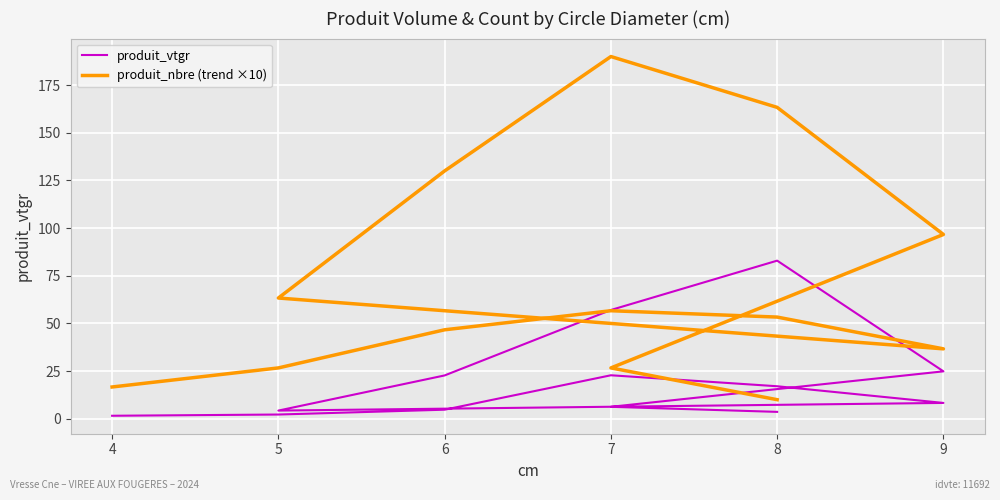

At 5, list the series in order from largest to smallest.

produit_nbre (trend ×10), produit_vtgr